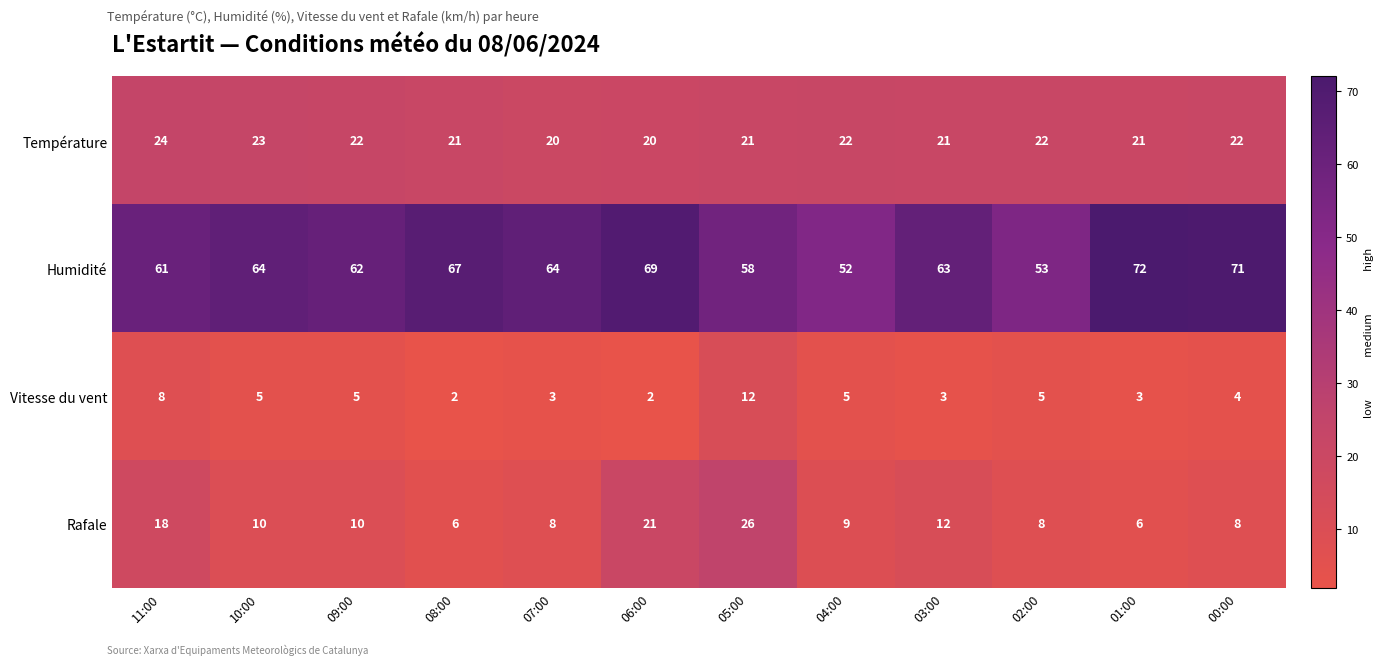

Which label corresponds to the largest value in the chart?

01:00